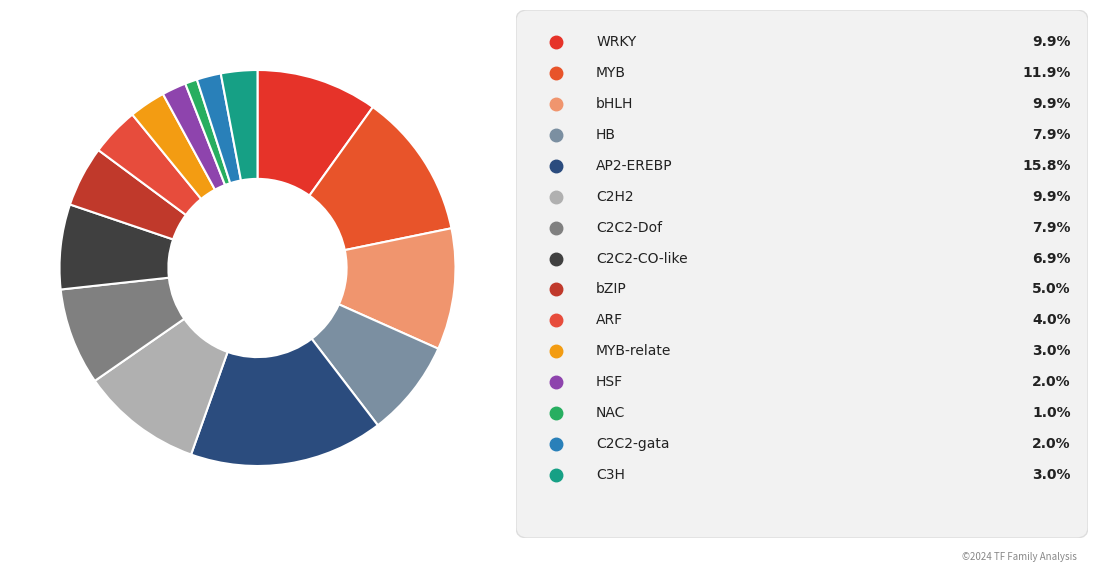

Is there any slice that represents more than half of the pie?

No